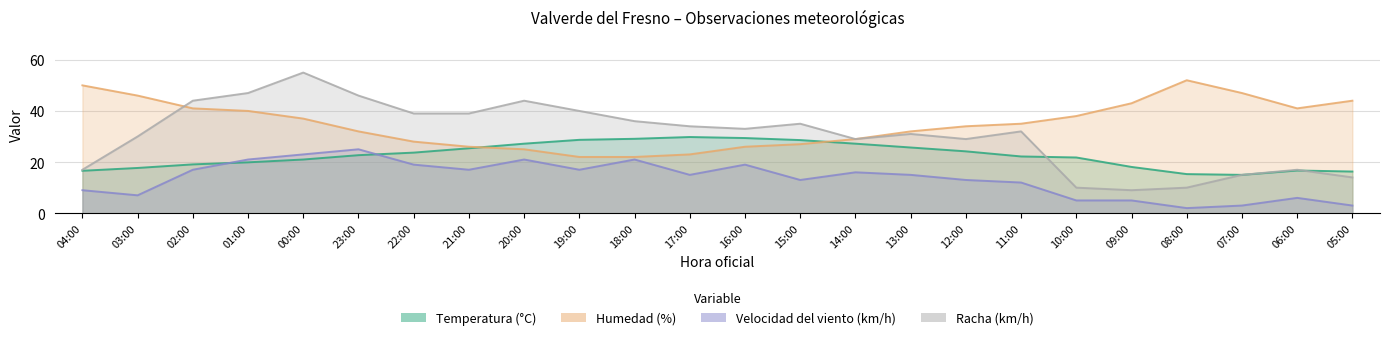

What is the average value of the Temperatura (°C) series?

22.6